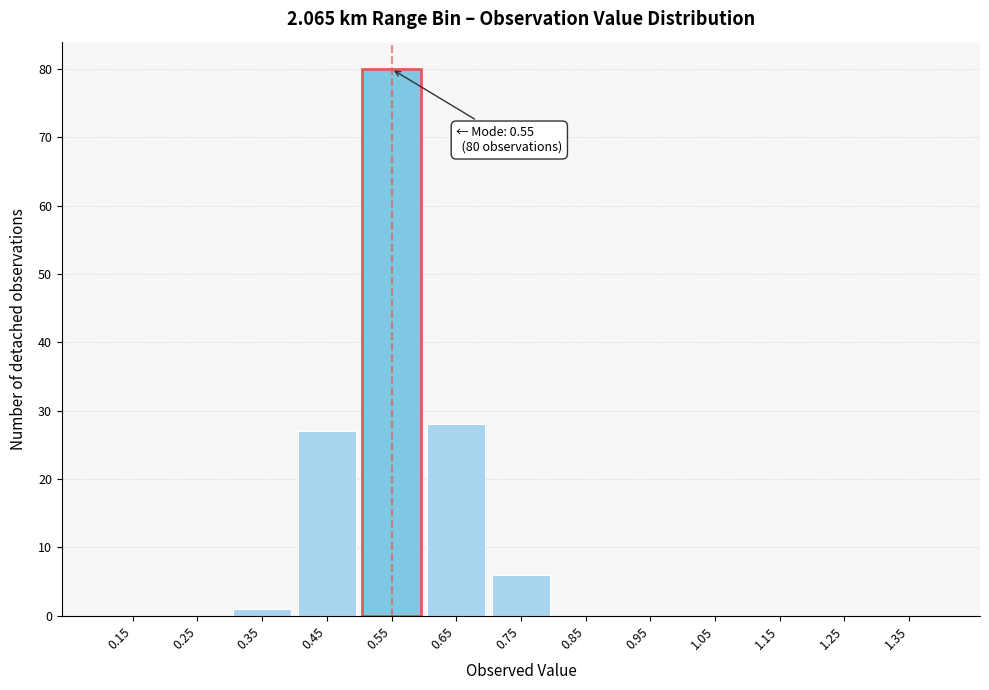

Over which range of the x-axis is the bar tallest?

0.5 to 0.6